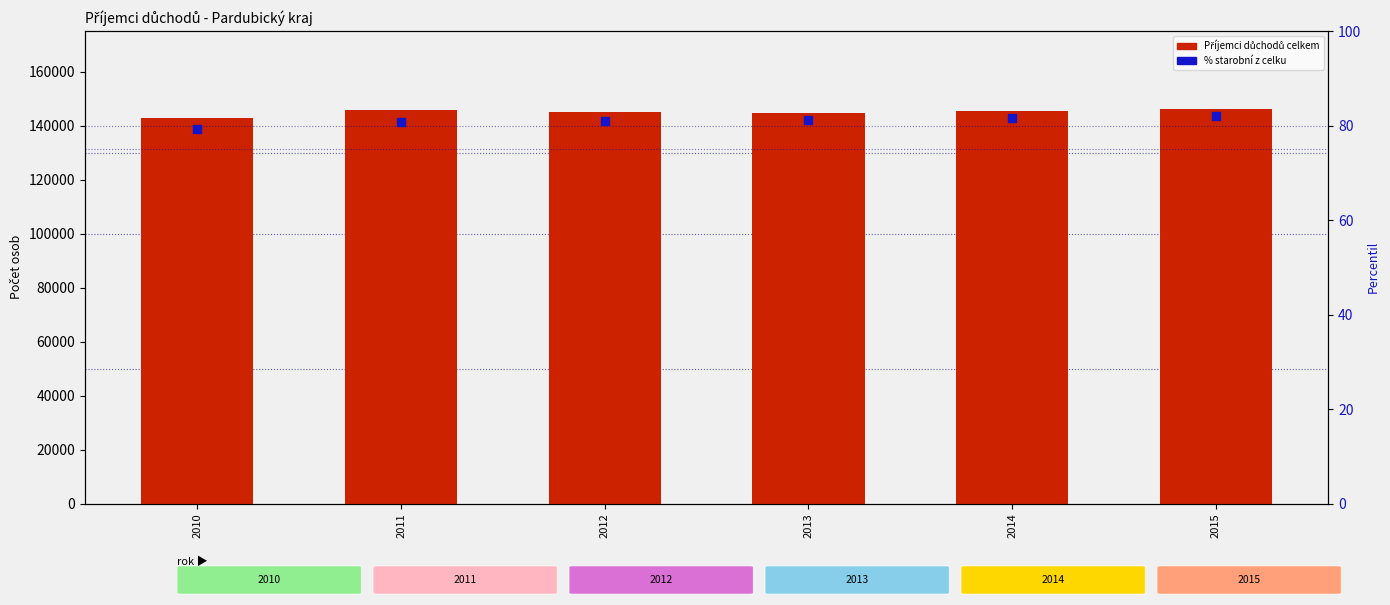

What is the total value across all series at 2015?

146190.0